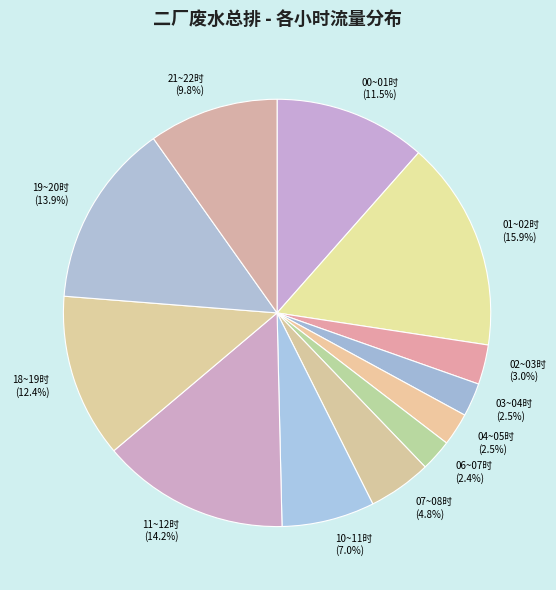

What is the ratio of the value at 10~11时 to the value at 04~05时?

2.8